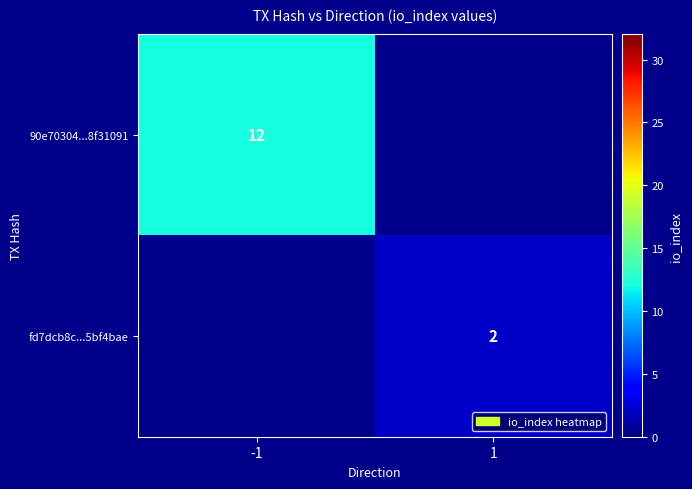

Is it true that fd7dcb8c...5bf4bae equals 2 at 1?

True